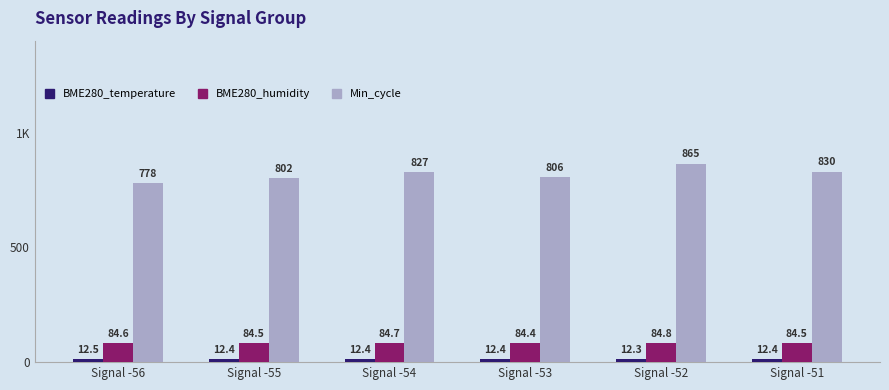

Is it true that BME280_temperature equals 12.4 at Signal -53?

True